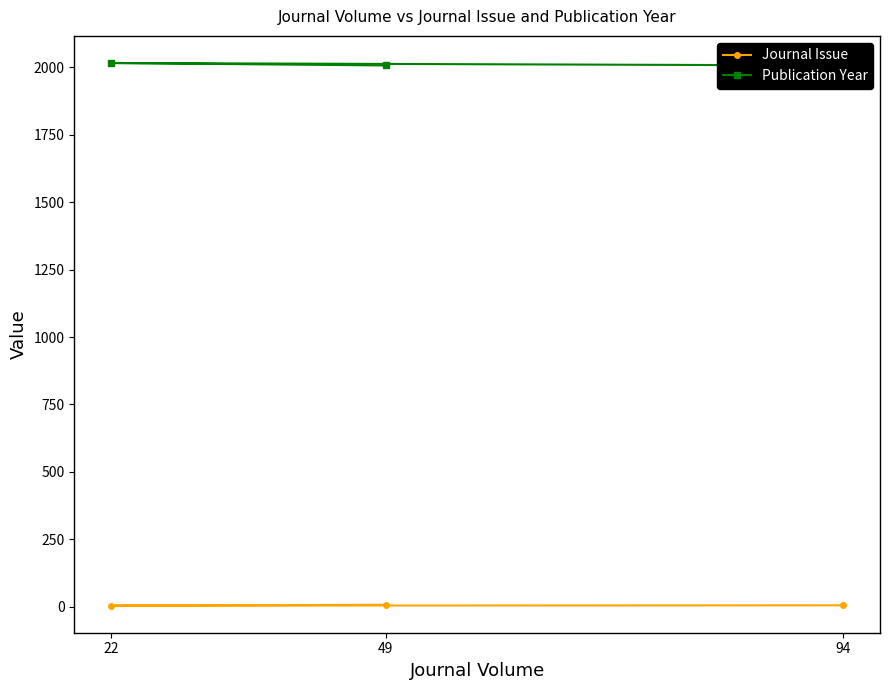

Is it true that Journal Issue equals 8 at 49?

True